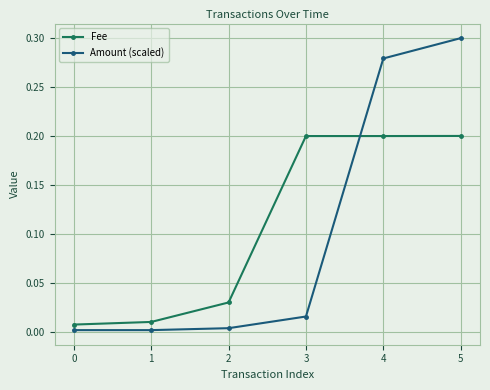

After their last crossing, which series has the higher values: Amount (scaled) or Fee?

Amount (scaled)